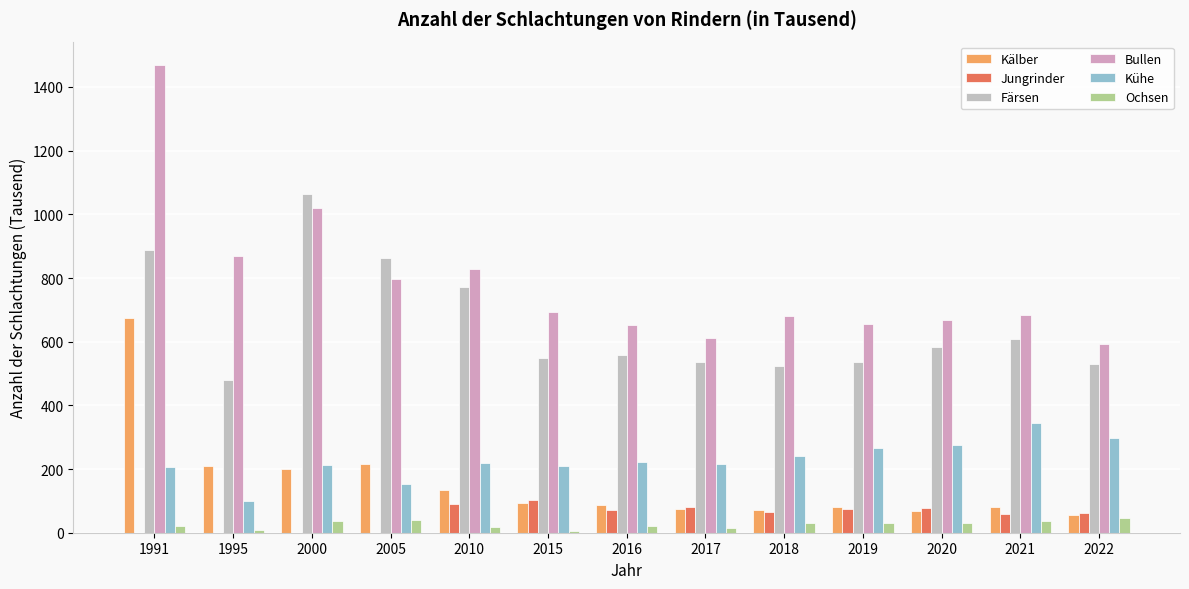

At how many categories does at least one series exceed 114?

13